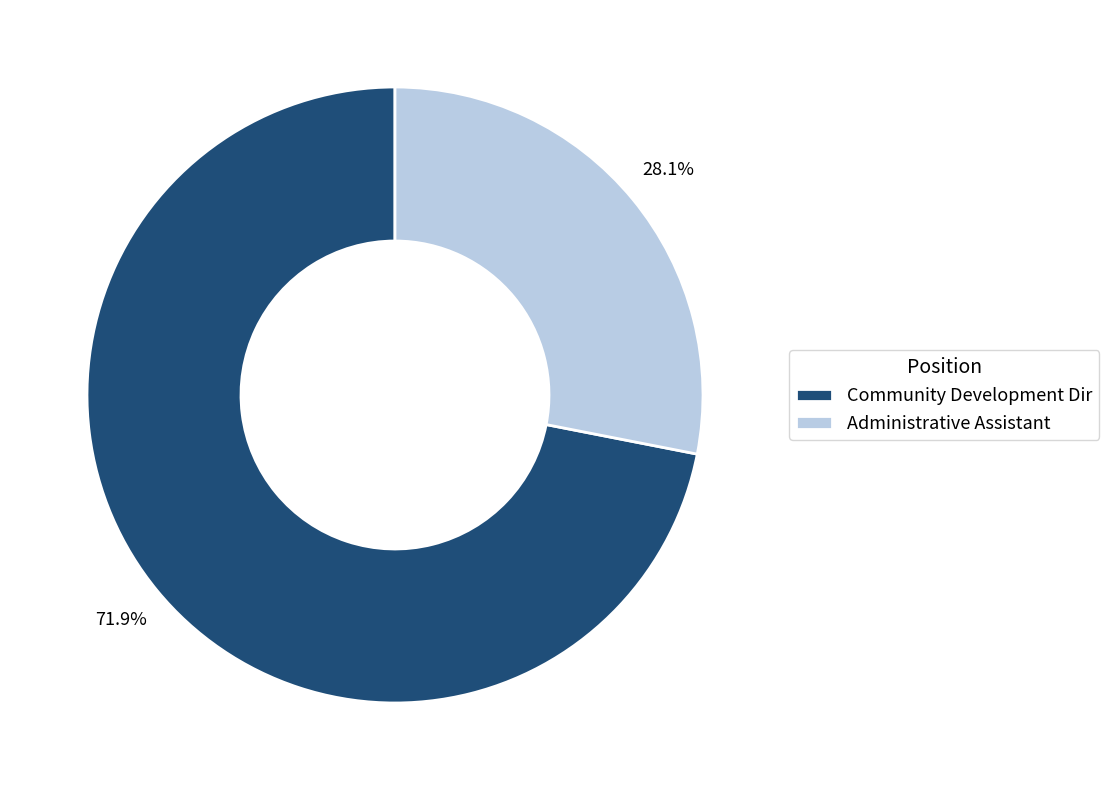

To the nearest percent, what portion does Community Development Dir represent?

72%